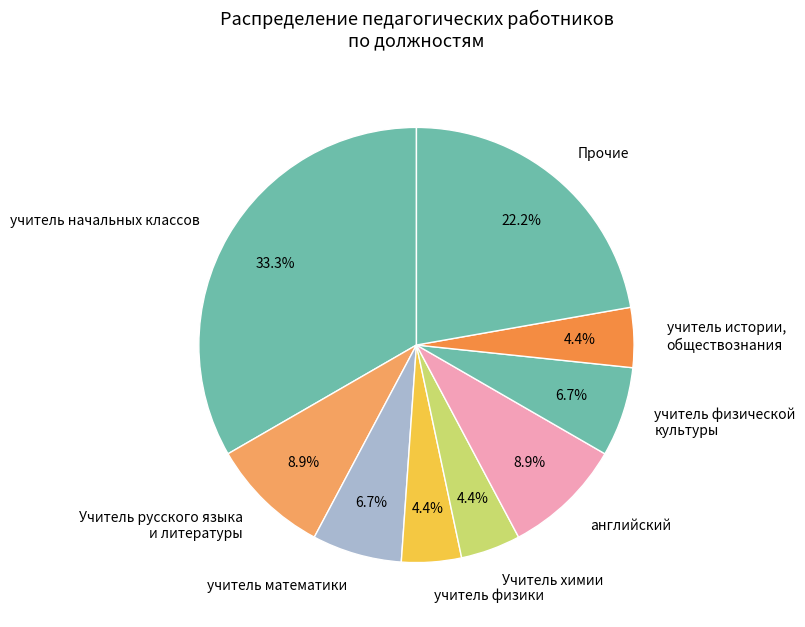

Approximately how many times larger is the value at Прочие compared to учитель физической культуры?

3.3